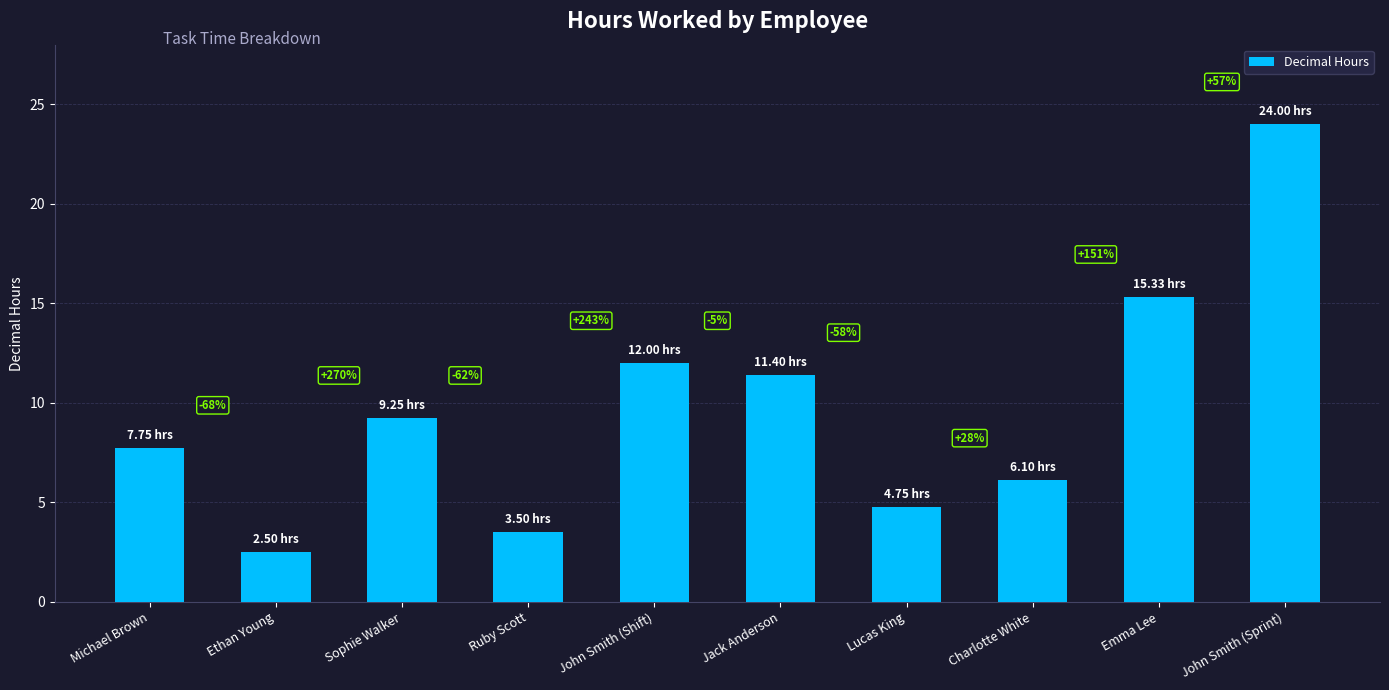

How many bars are there in total?

10